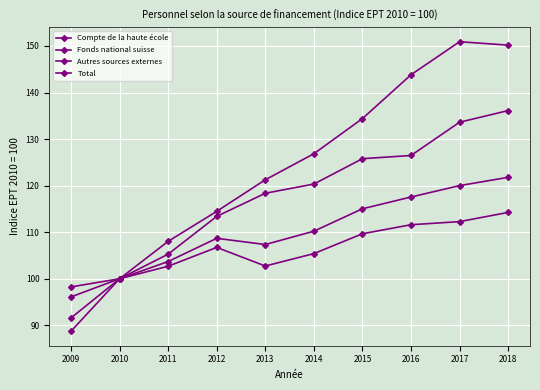

How many series are shown in this chart?

4